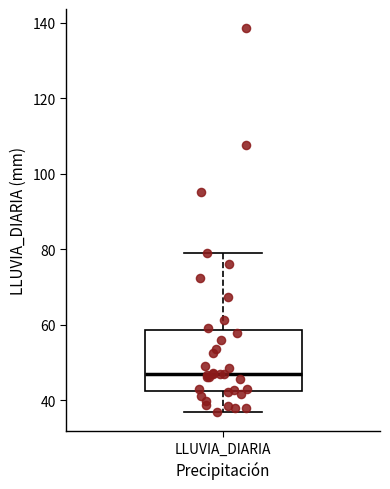

Transcribe this box plot: give where the median line is, the range the box spans, and where the two whiskers end, as read against the y-axis. The values are not printed on the chart, so give them approximately, as read against the axis.

median 48, box 42 to 58, whiskers 36 to 78